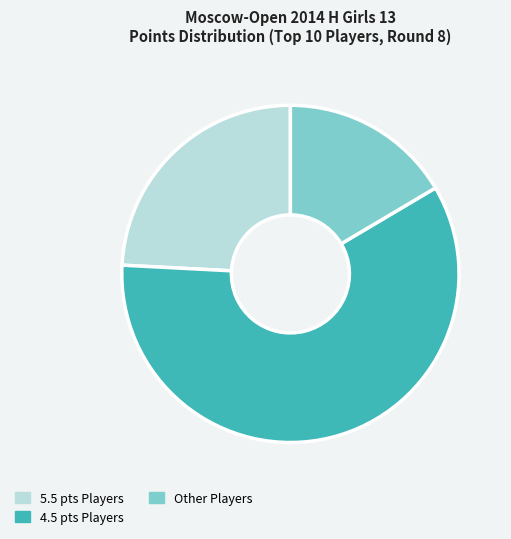

What is the largest slice in the pie chart?

4.5 pts Players